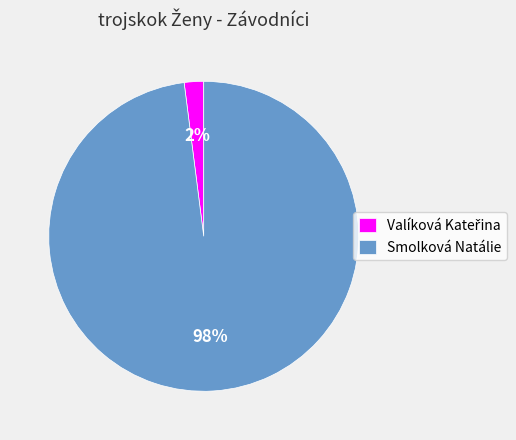

To the nearest percent, what is the average slice percentage?

50%